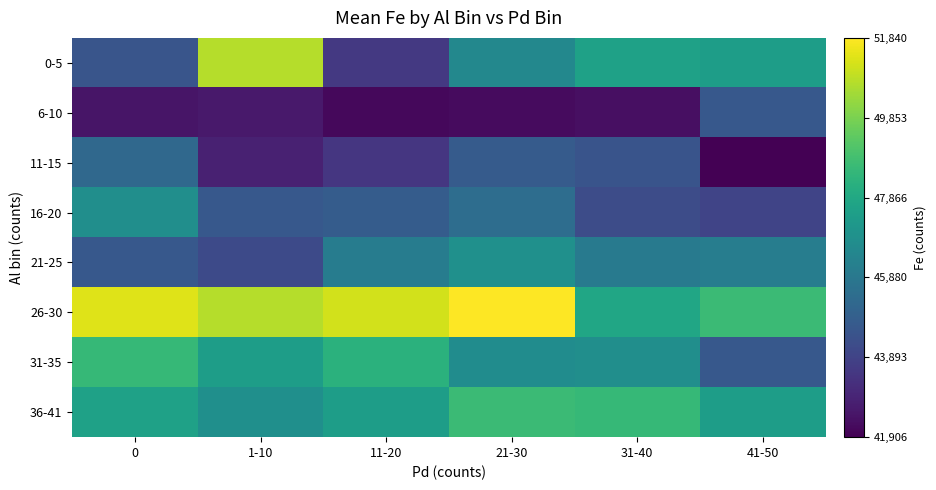

What is the smallest value displayed?

41906